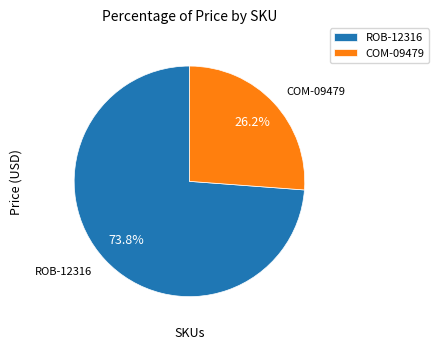

What is the ratio of the value at ROB-12316 to the value at COM-09479?

2.8